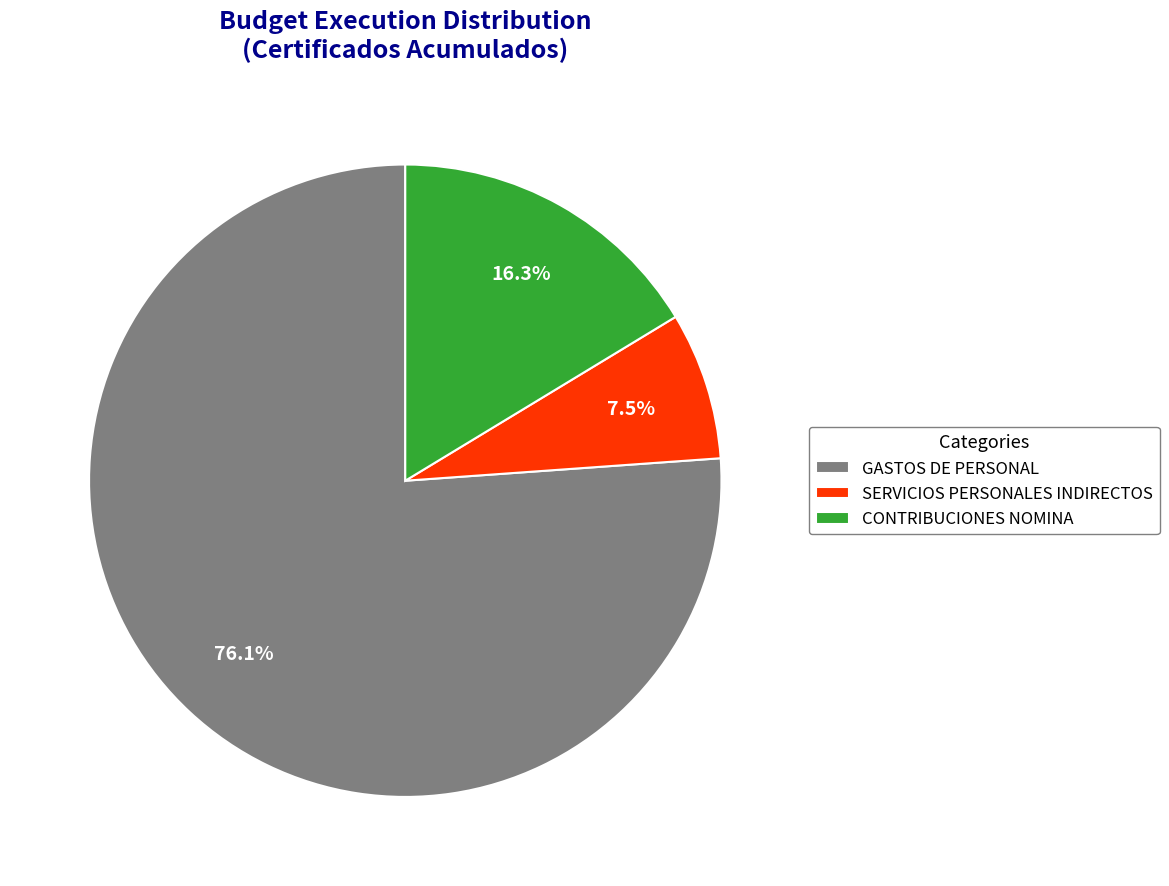

What is the smallest slice in the pie chart?

SERVICIOS PERSONALES INDIRECTOS